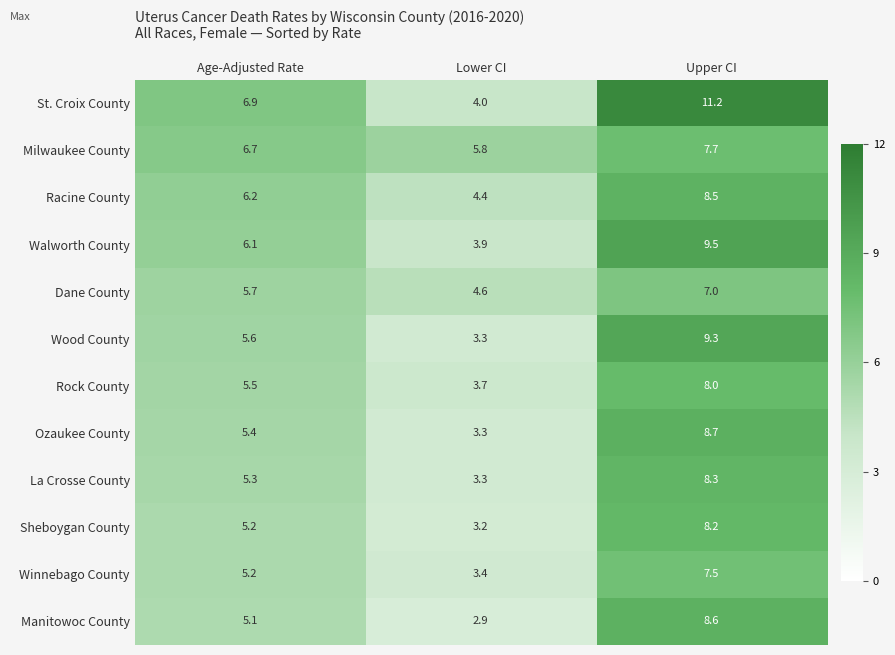

Between Age-Adjusted Rate and Upper CI, which series saw the biggest shift?

St. Croix County